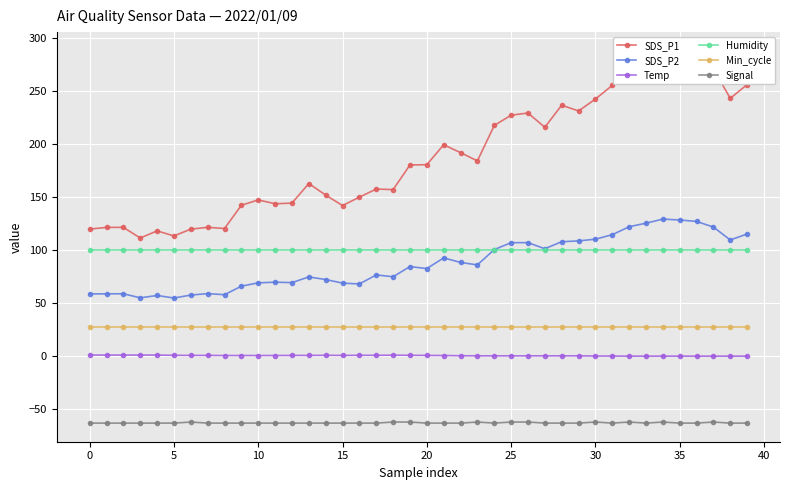

True or false: SDS_P2 and Signal intersect in this chart.

False